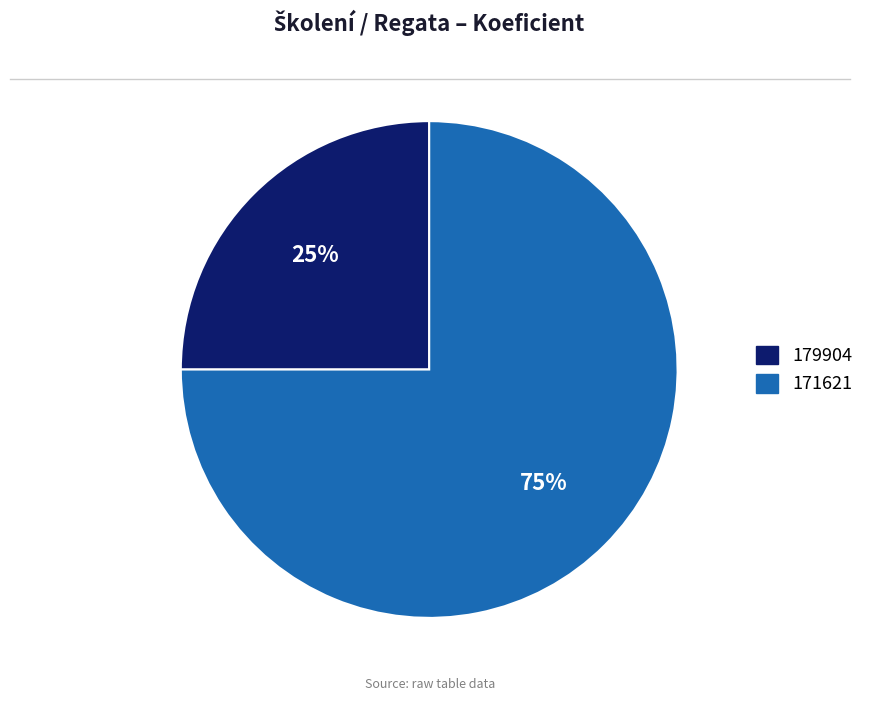

Which slice is the largest?

171621